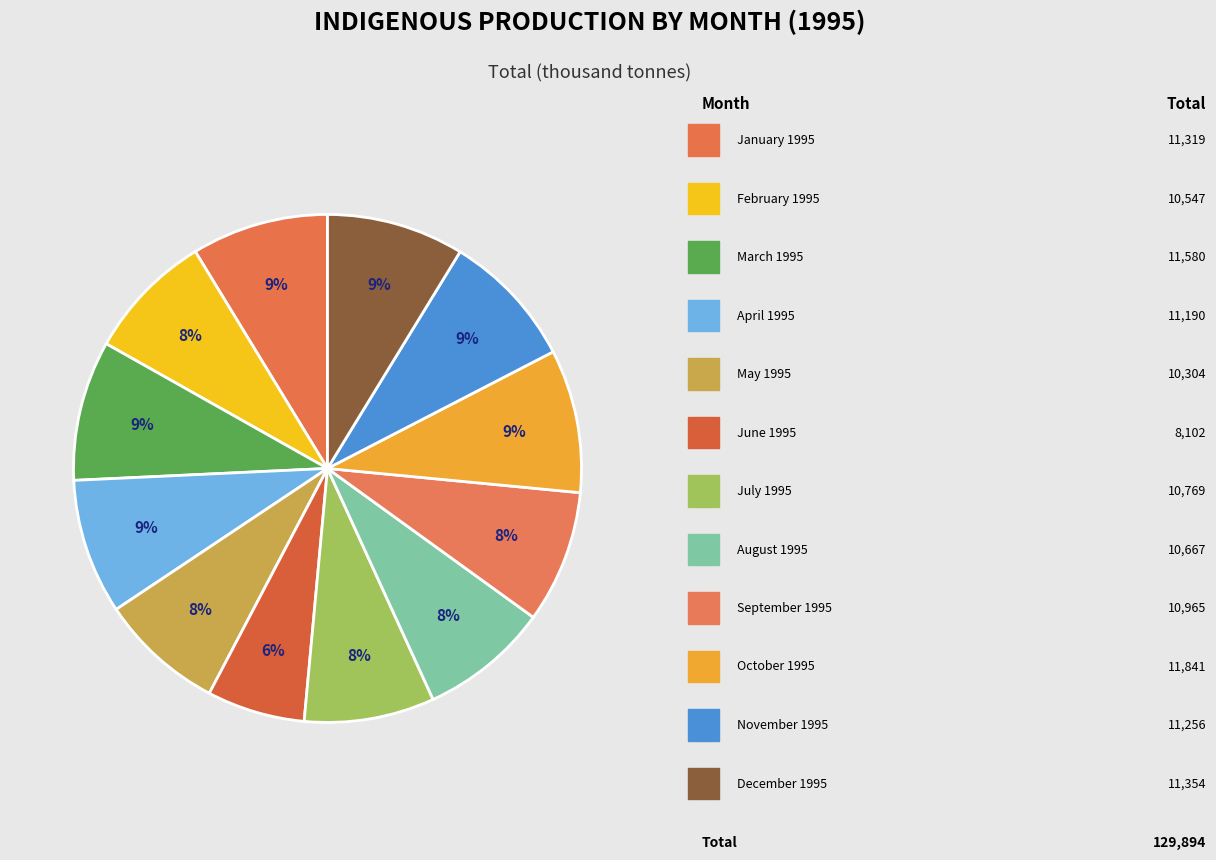

What is the smallest slice in the pie chart?

June 1995